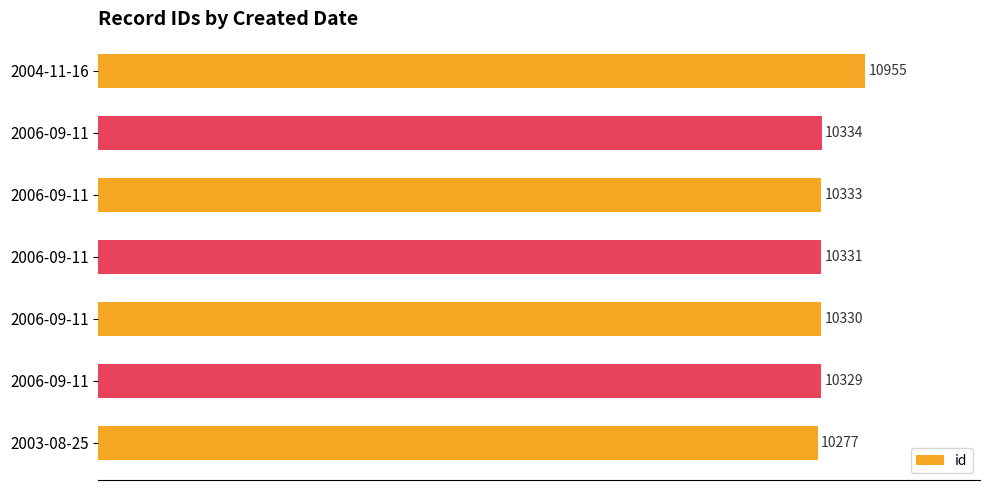

How many values are below 10331?

3